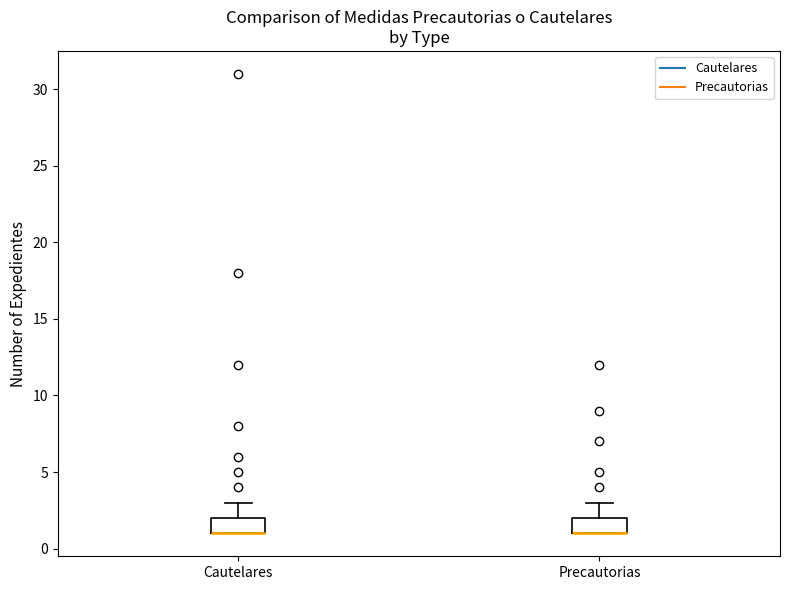

Reading left to right, transcribe this box plot: for each box, give where its median line is, the range the box spans, and where its two whiskers end, as read against the y-axis. The values are not printed on the chart, so give them approximately, as read against the axis.

Cautelares: median 1 (drawn on the box's lower edge), box 1 to 2, whiskers 1 to 3
Precautorias: median 1 (drawn on the box's lower edge), box 1 to 2, whiskers 1 to 3